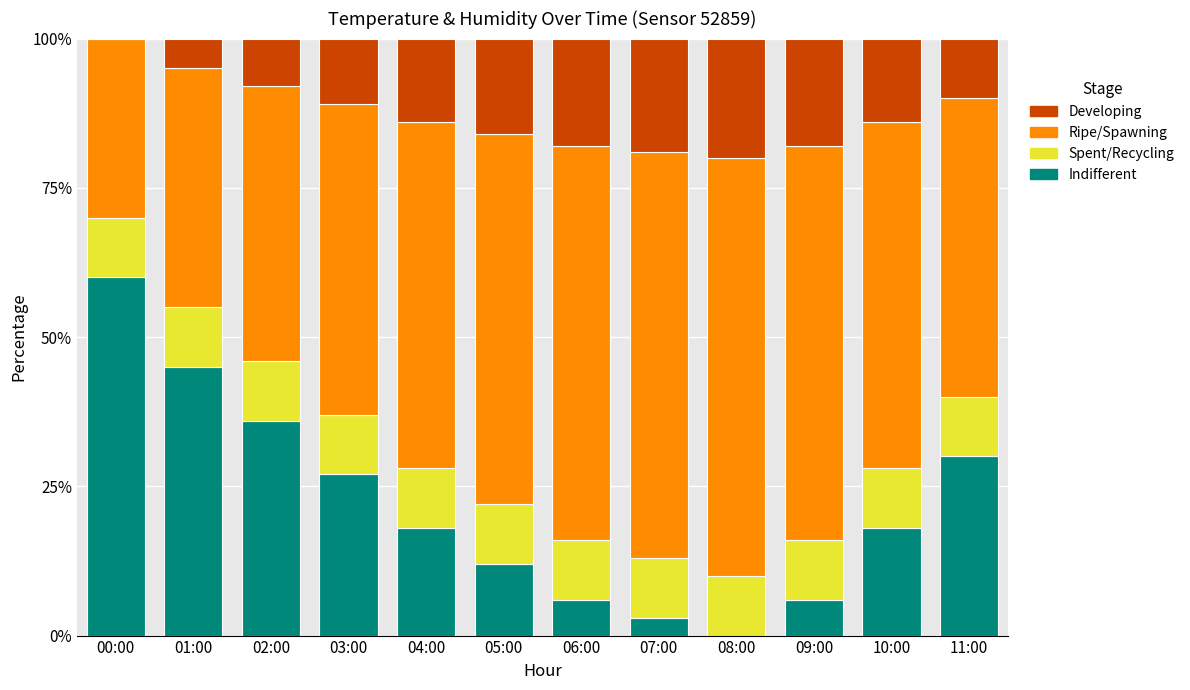

What is the total value across all series at 08:00?

100.0